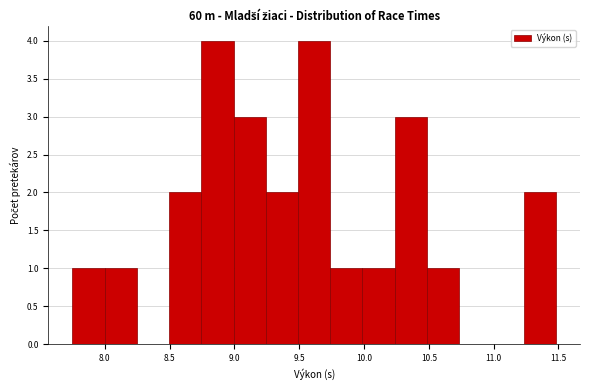

Reading left to right, transcribe this chart: for each bar, give the range it covers on the x-axis and its height. Neither the bar edges nor the heights are printed on the chart, so give them approximately, as read against the axes.

7.75 to 8.00: 1
8.00 to 8.25: 1
8.25 to 8.50: 0
8.50 to 8.75: 2
8.75 to 9.00: 4
9.00 to 9.25: 3
9.25 to 9.50: 2
9.50 to 9.75: 4
9.75 to 10.00: 1
10.00 to 10.25: 1
10.25 to 10.50: 3
10.50 to 10.75: 1
10.75 to 11.00: 0
11.00 to 11.25: 0
11.25 to 11.50: 2